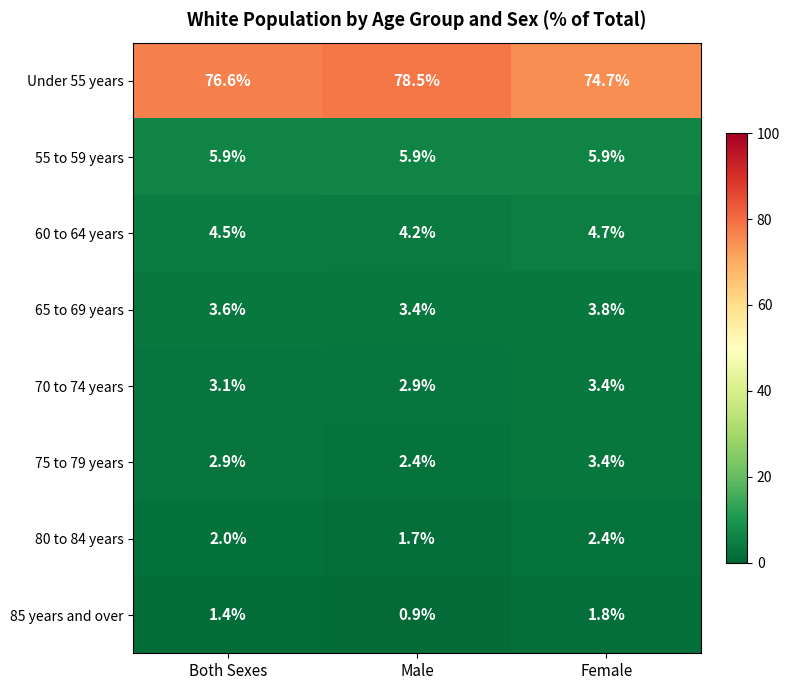

At which label is 65 to 69 years closest to 3?

Male